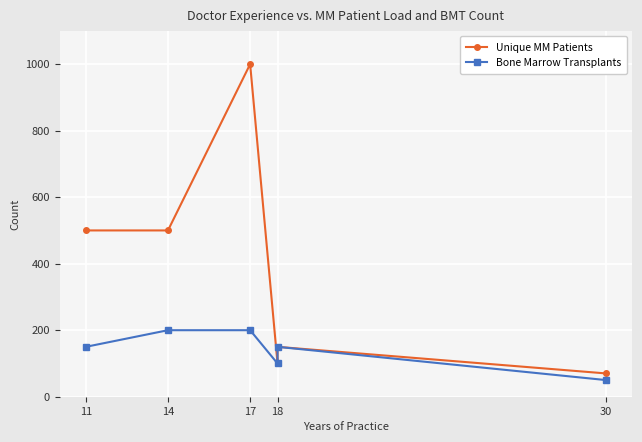

At how many categories does at least one series exceed 363?

3